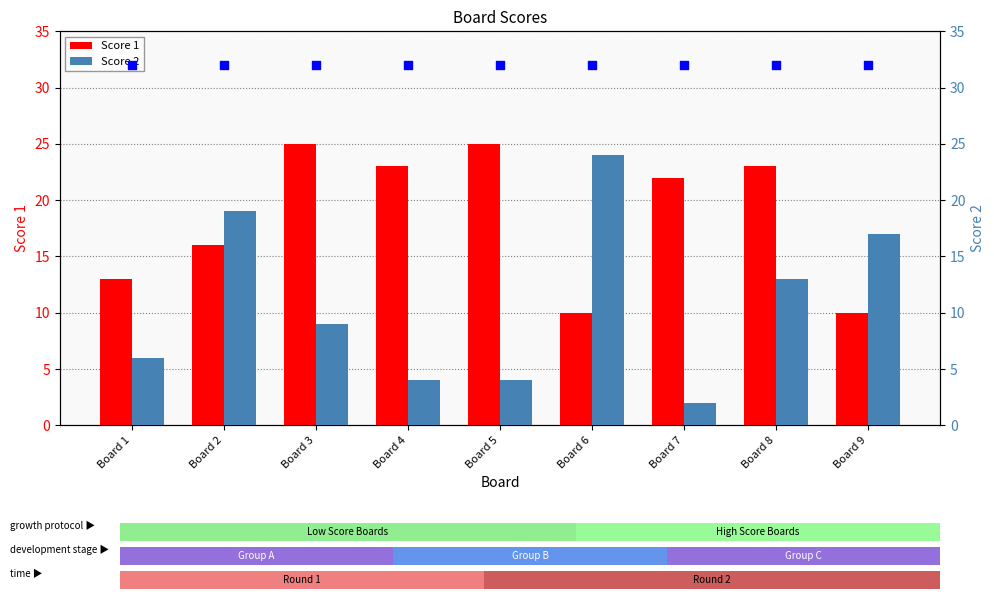

What are all the series names shown in the legend?

Score 1, Score 2